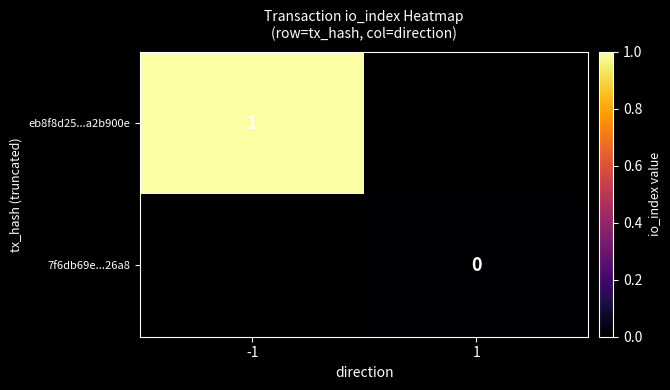

True or false: eb8f8d25...a2b900e has a value of 2 at -1.

False